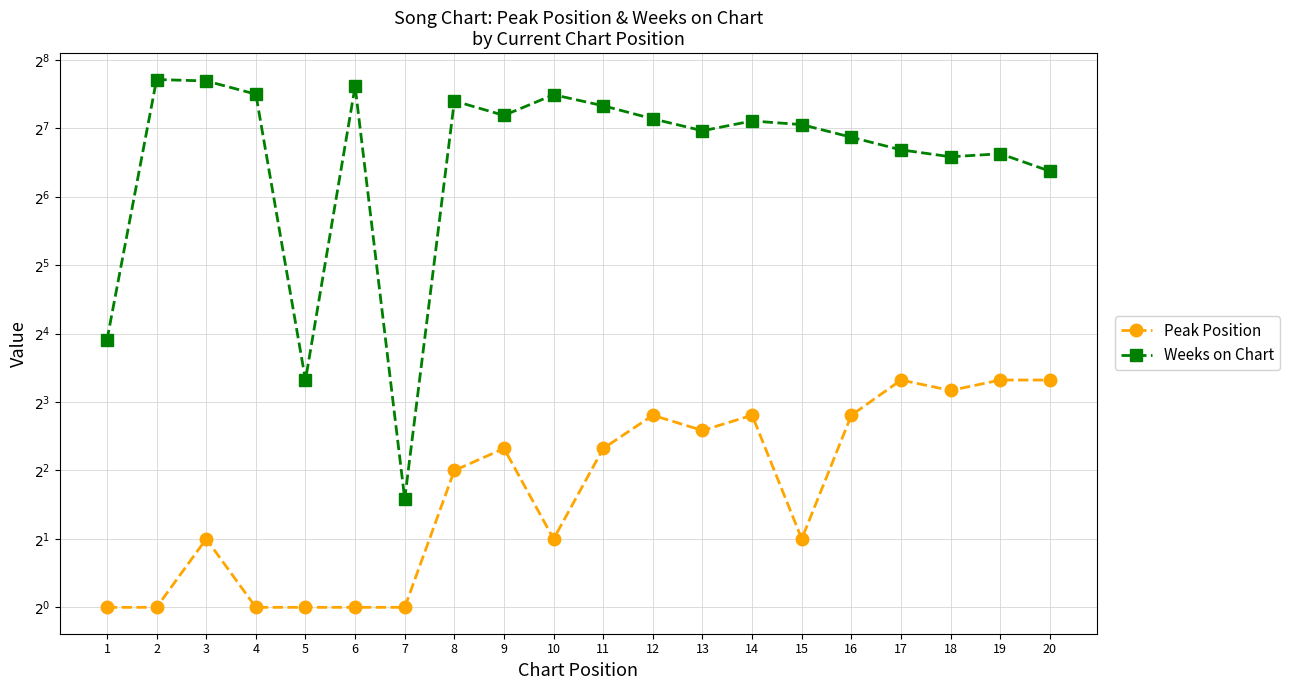

Which series changed the most between 3 and 10?

Weeks on Chart